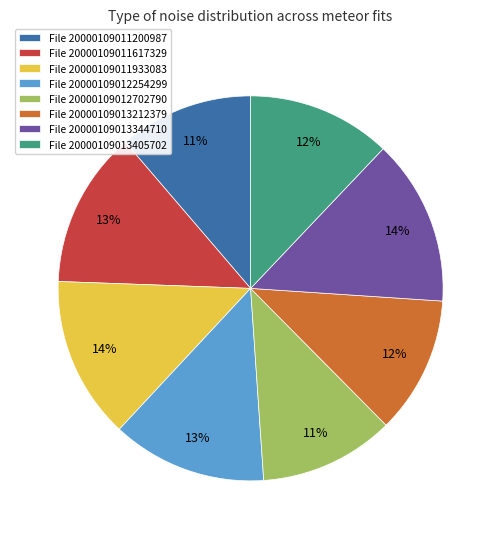

To the nearest percent, what is the average slice percentage?

12%